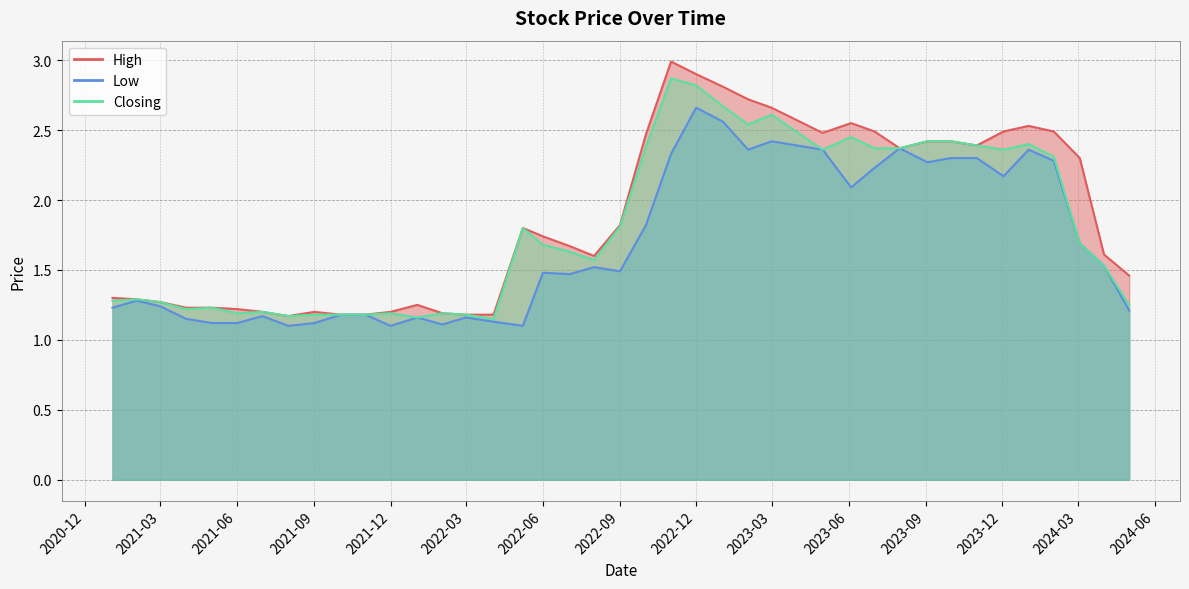

What is the lowest value of the Low series?

1.1